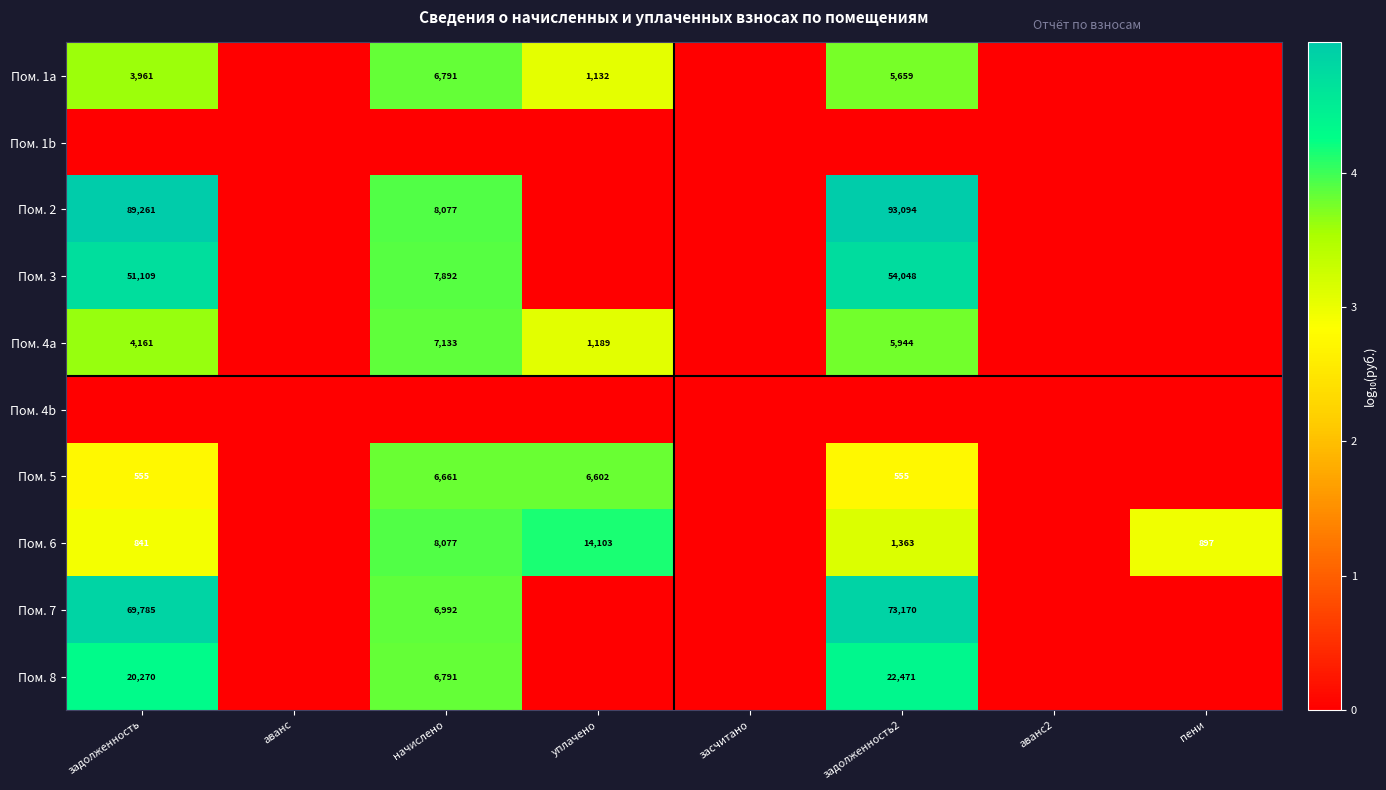

The value of Пом. 3 at задолженность is 78604. True or false?

False